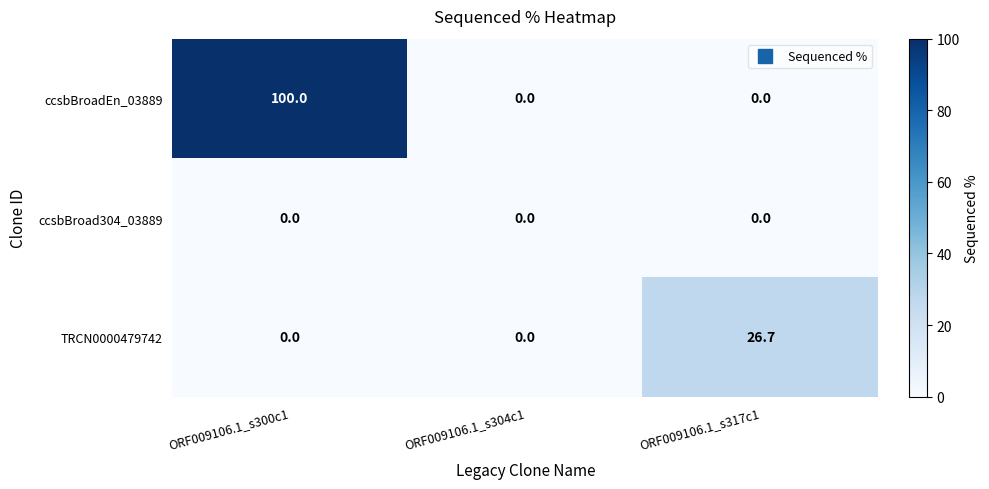

What is the difference between the maximum and second lowest values in the ccsbBroadEn_03889 series?

100.0